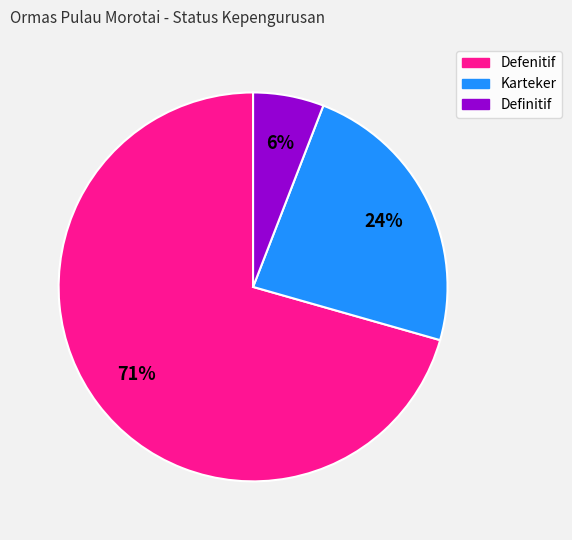

To the nearest percent, what portion does Karteker represent?

24%